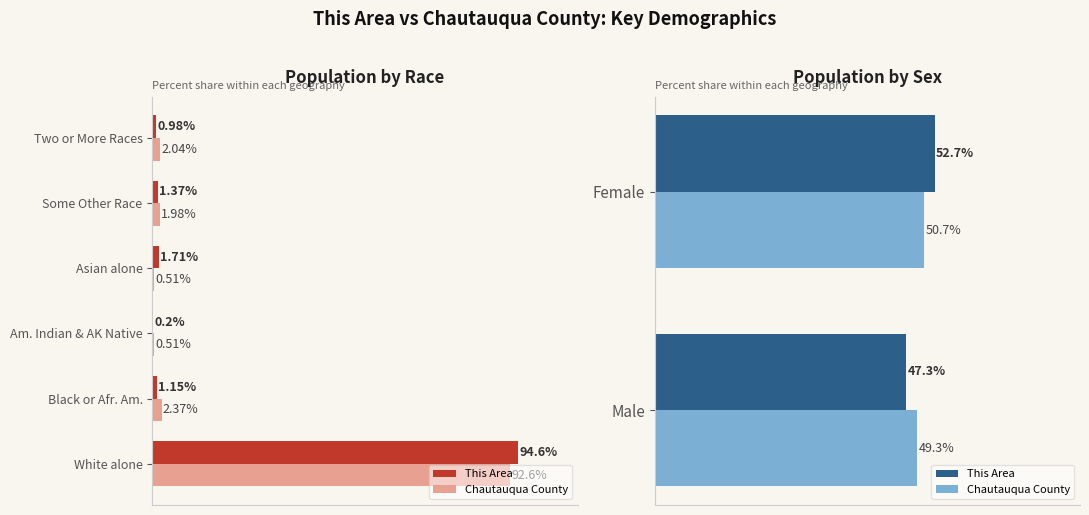

How many values in the This Area series exceed 52?

1